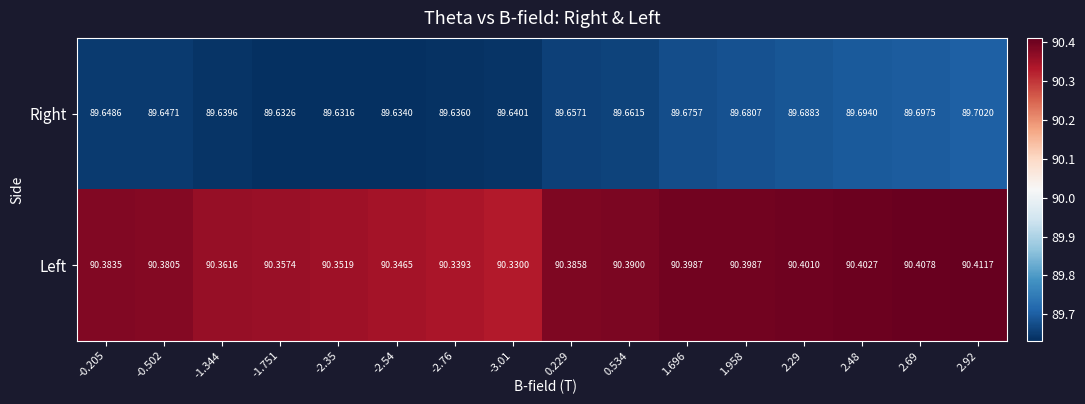

At -2.35, list the series in order from largest to smallest.

Left, Right